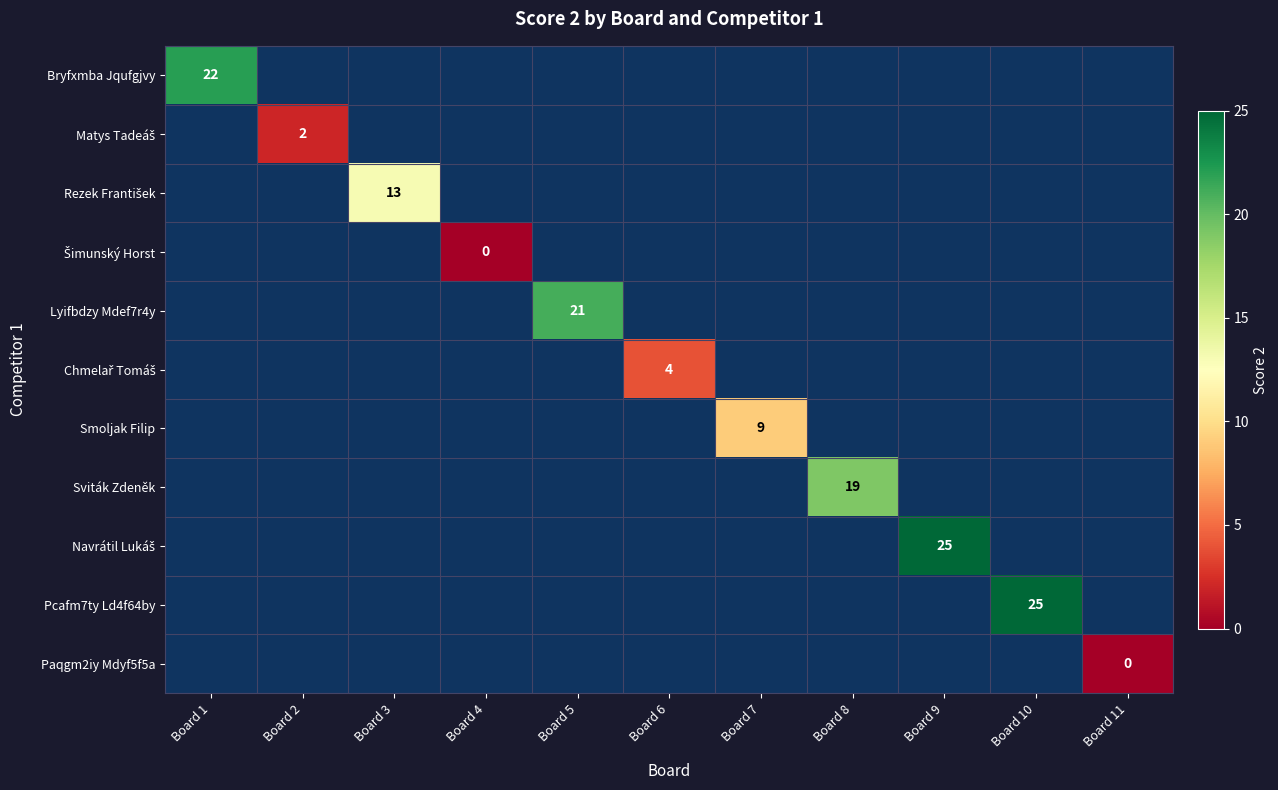

Which category has the lowest value across all series?

Board 4